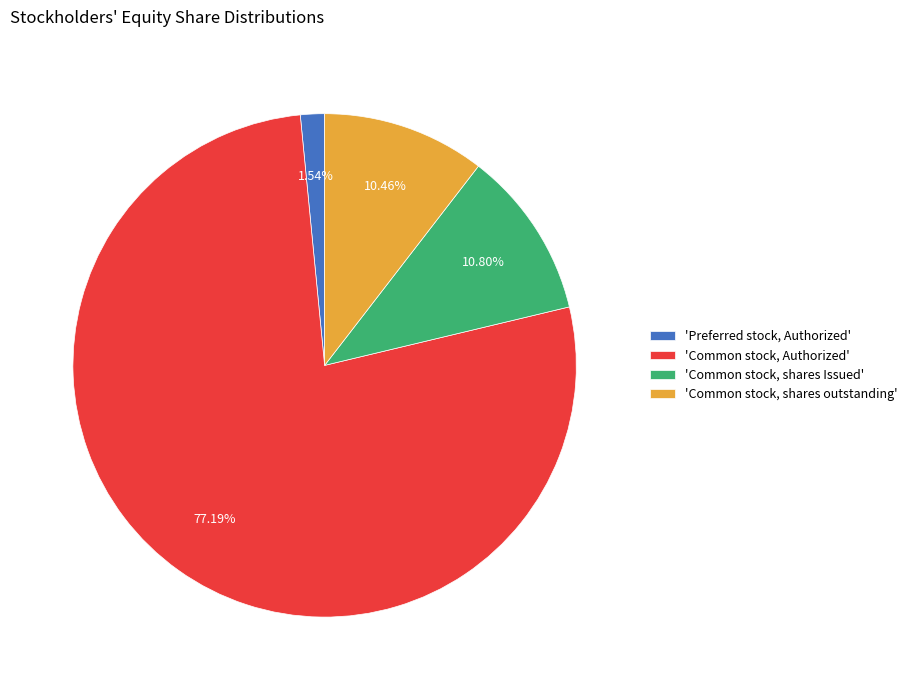

Count the number of slices in the pie.

4